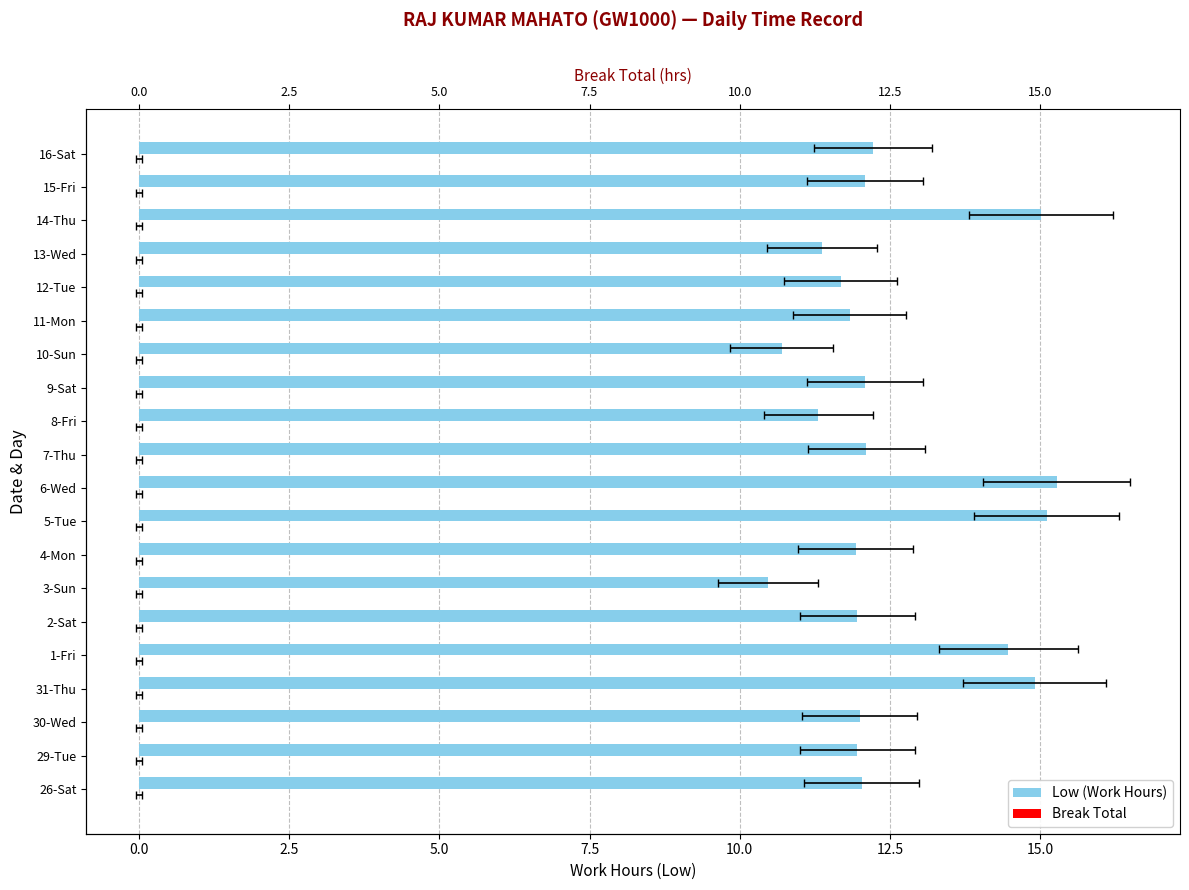

Reading left to right, transcribe all the data shown in this chart.

Low (Work Hours): 12.0	12.0	12.0	14.9	14.5	12.0	10.5	11.9	15.1	15.3	12.1	11.3	12.1	10.7	11.8	11.7	11.4	15.0	12.1	12.2
Break Total: 0.3	0.3	0.3	0.3	0.3	0.3	0.3	0.3	0.3	0.3	0.3	0.3	0.3	0.3	0.3	0.3	0.3	0.3	0.3	0.3